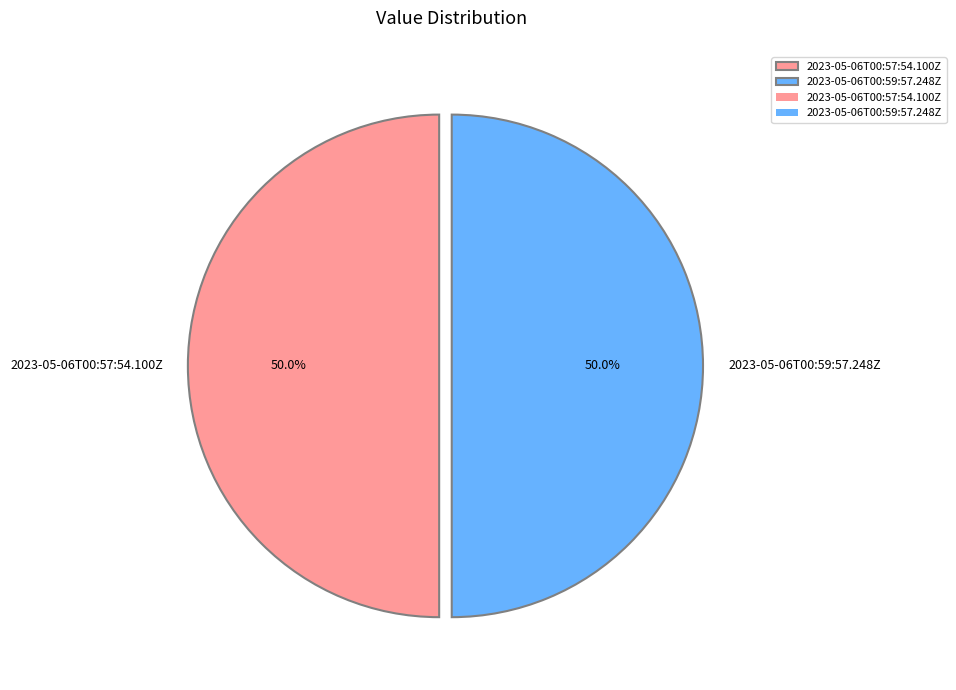

To the nearest percent, what portion does 2023-05-06T00:57:54.100Z represent?

50%